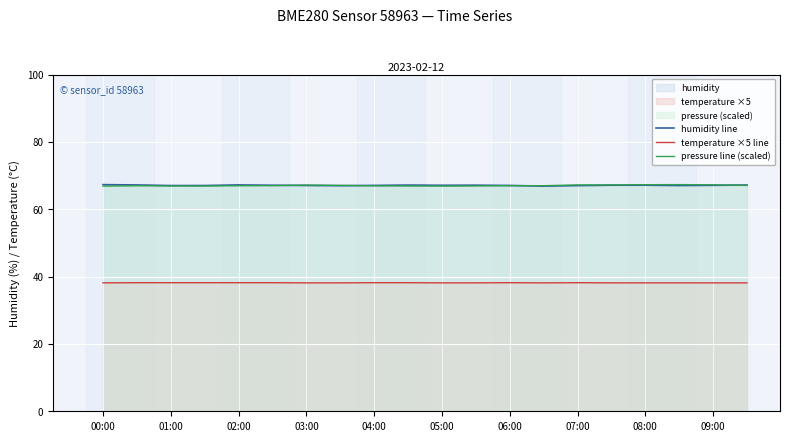

How many interior local valleys does the pressure line (scaled) series have?

3